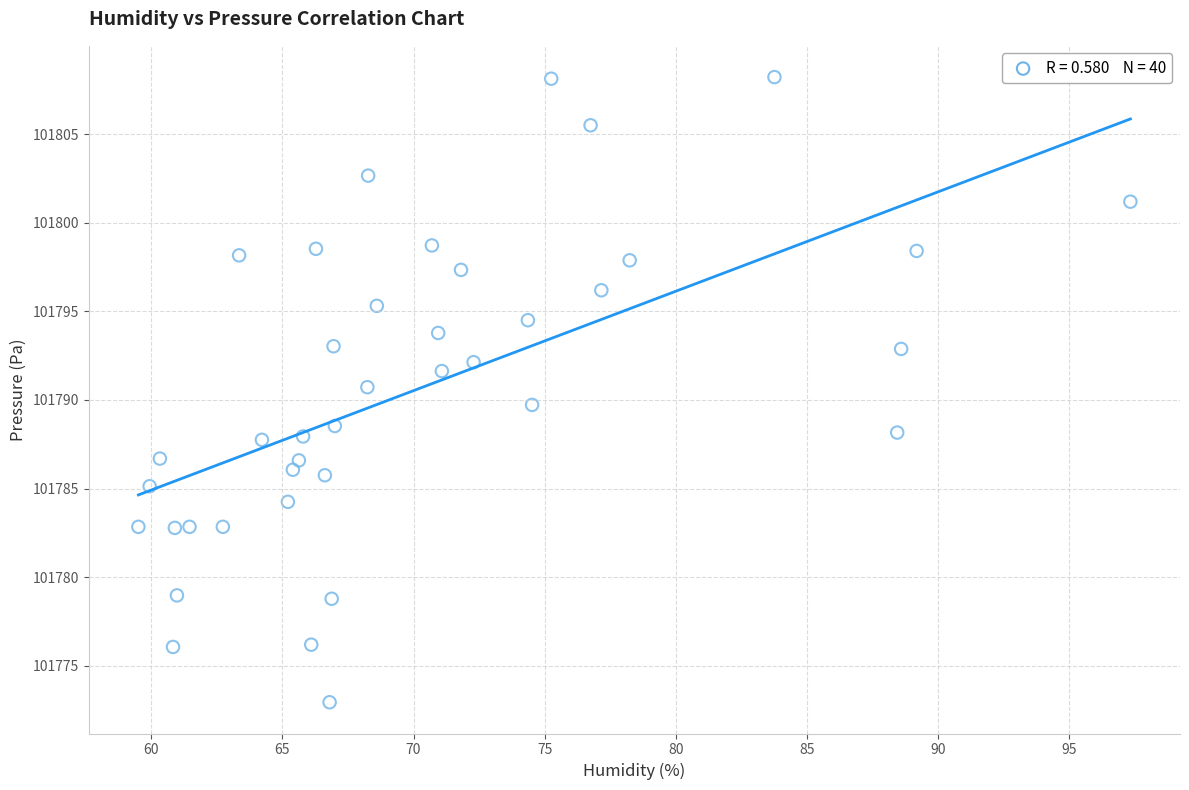

What is the range of X values (max minus min)?

37.8